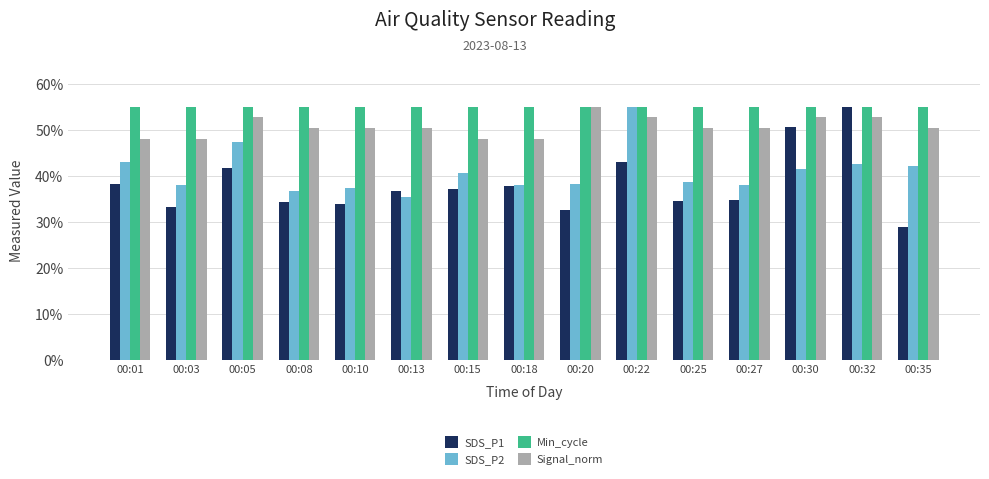

What is the difference between the Signal_norm values at 00:01 and 00:30?

4.6